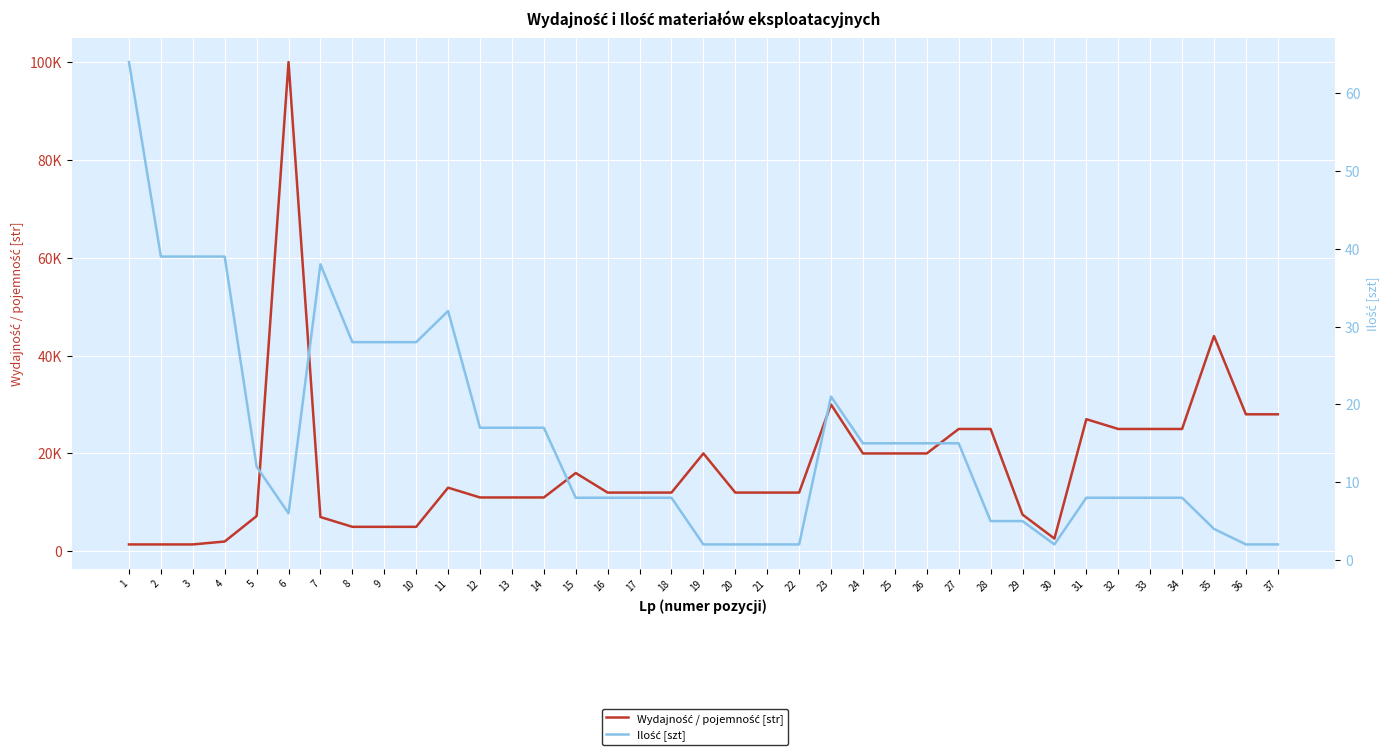

Rank the series by their maximum value, from highest to lowest.

Wydajność / pojemność [str], Ilość [szt]